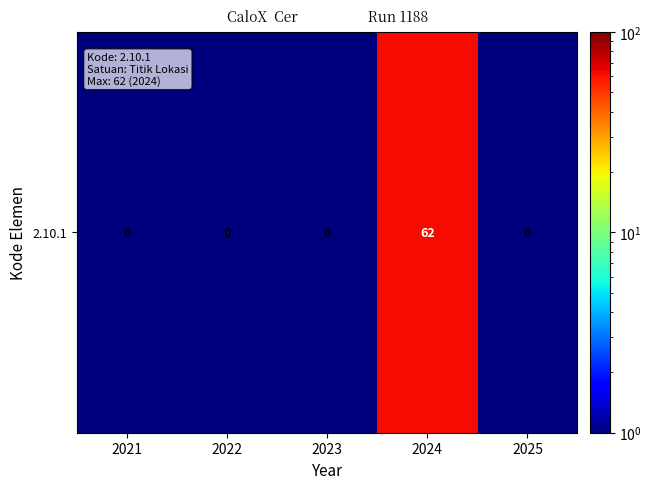

What is the sum of all values?

64.0